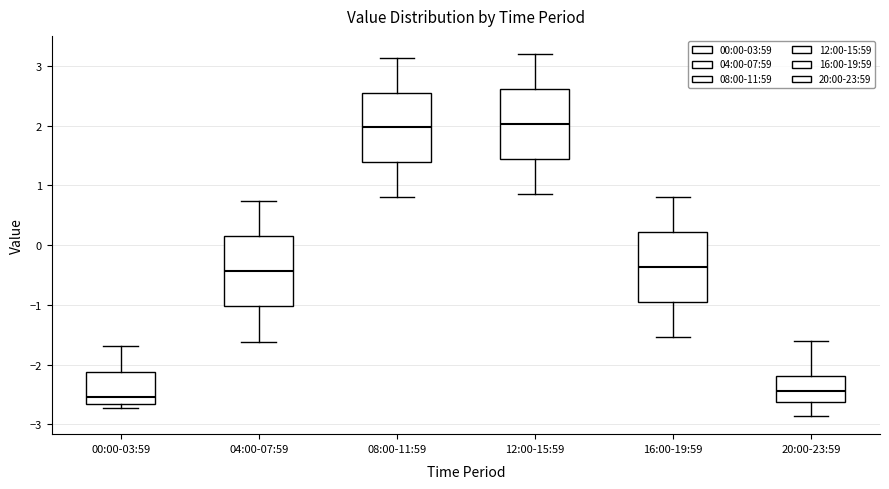

Reading left to right, transcribe this box plot: for each box, give where its median line is, the range the box spans, and where its two whiskers end, as read against the y-axis. The values are not printed on the chart, so give them approximately, as read against the axis.

00:00-03:59: median -2.5, box -2.7 to -2.1, whiskers -2.7 (just below the box's lower edge) to -1.7
04:00-07:59: median -0.4, box -1.0 to 0.2, whiskers -1.6 to 0.7
08:00-11:59: median 2.0, box 1.4 to 2.6, whiskers 0.8 to 3.1
12:00-15:59: median 2.0, box 1.4 to 2.6, whiskers 0.9 to 3.2
16:00-19:59: median -0.4, box -1.0 to 0.2, whiskers -1.5 to 0.8
20:00-23:59: median -2.4, box -2.6 to -2.2, whiskers -2.9 to -1.6